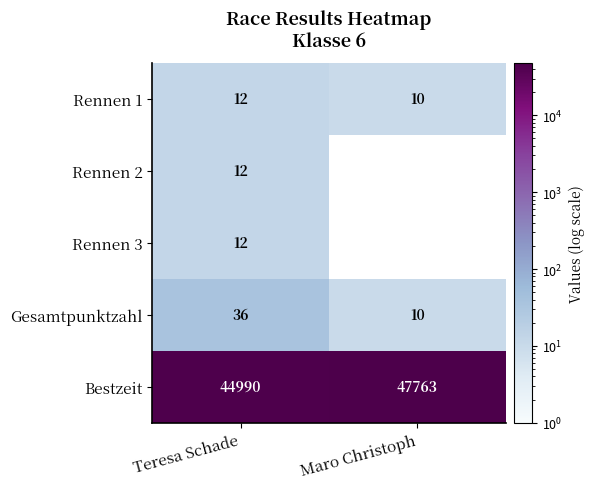

Which series has the largest range (max minus min)?

Bestzeit